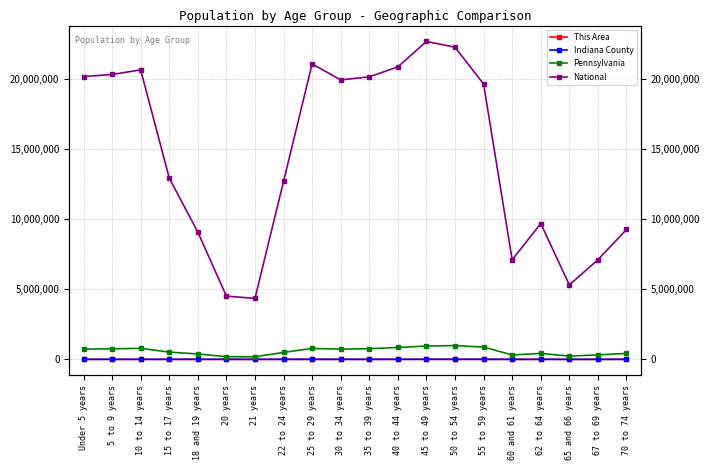

What is the spread (max minus min) of values at 60 and 61 years?

7113698